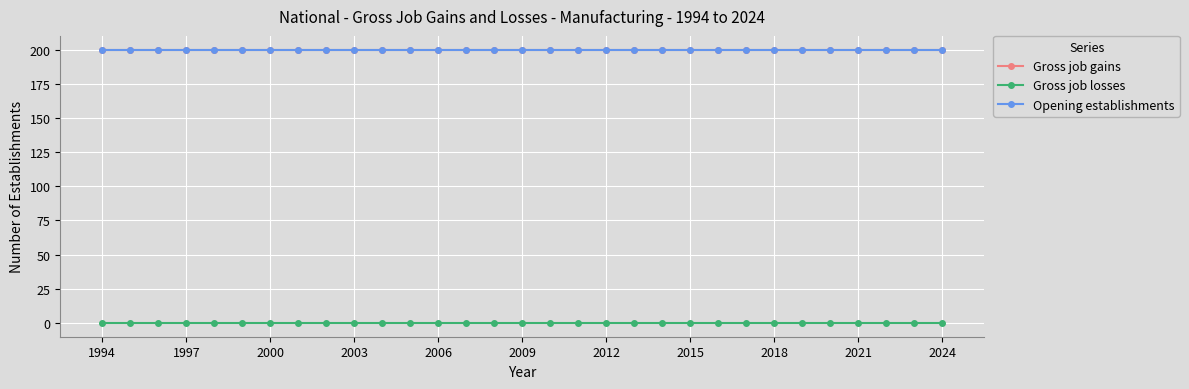

What are all the series names shown in the legend?

Gross job gains, Gross job losses, Opening establishments